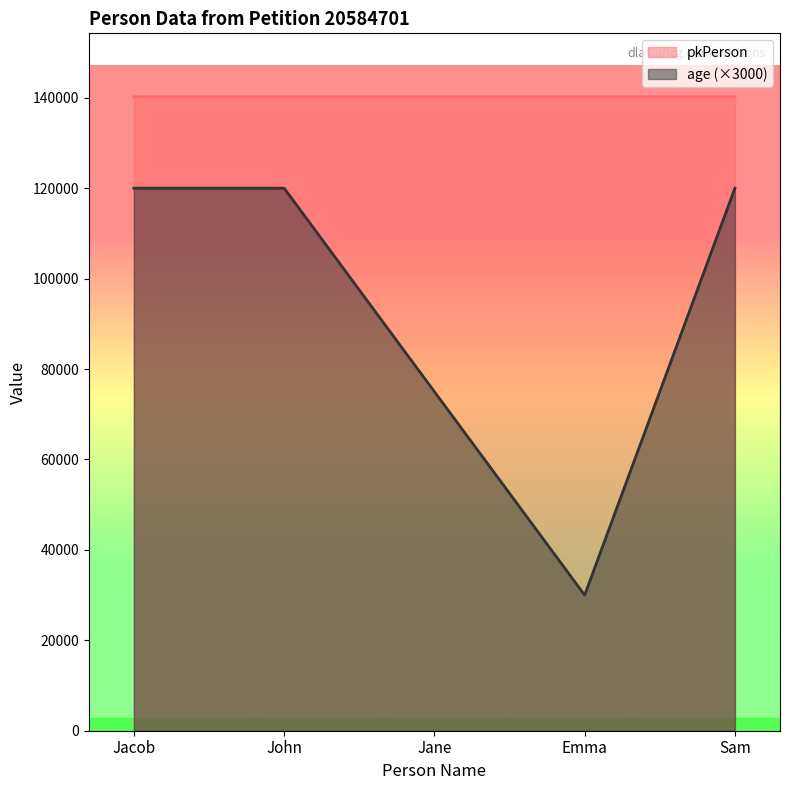

Does the chart display data point markers on the line(s)?

No